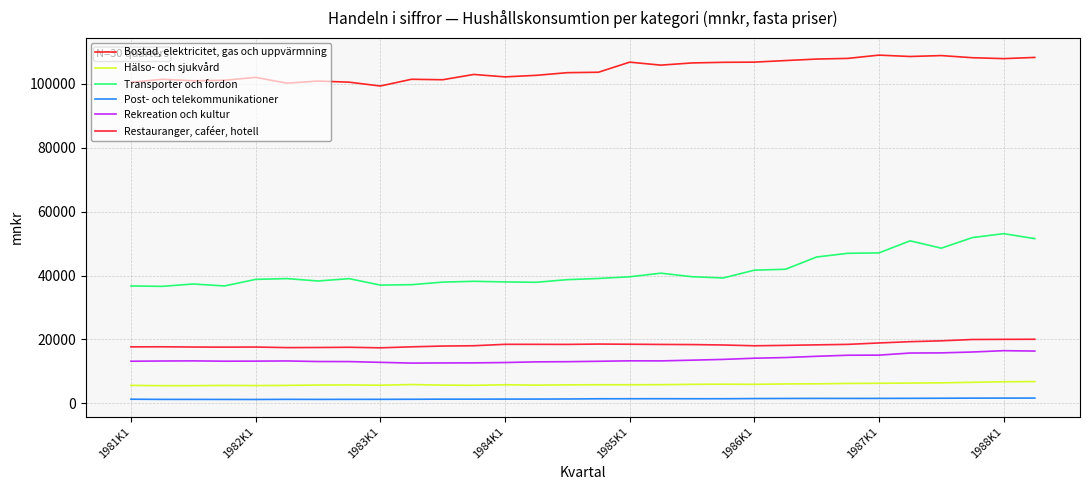

Which series has the largest total across all categories?

Bostad, elektricitet, gas och uppvärmning